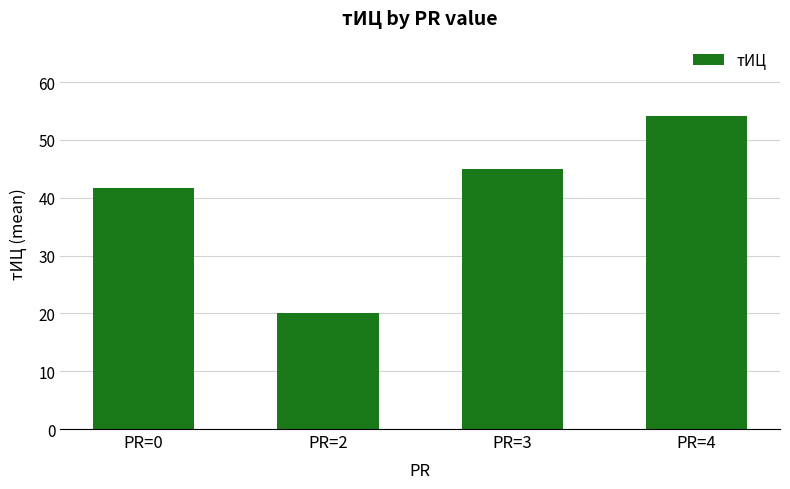

Reading right to left, transcribe all the data shown in this chart.

PR=4=54.1	PR=3=45.0	PR=2=20.0	PR=0=41.7